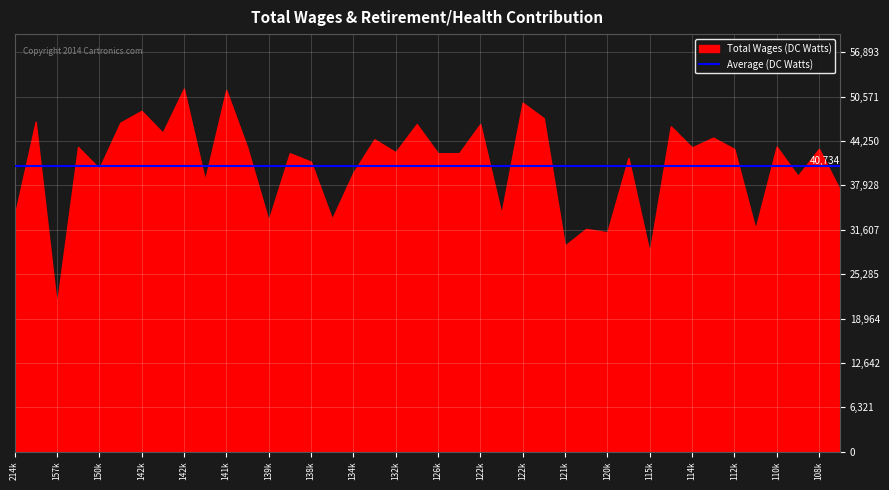

Which has a higher value, 139035 or 145668?

145668